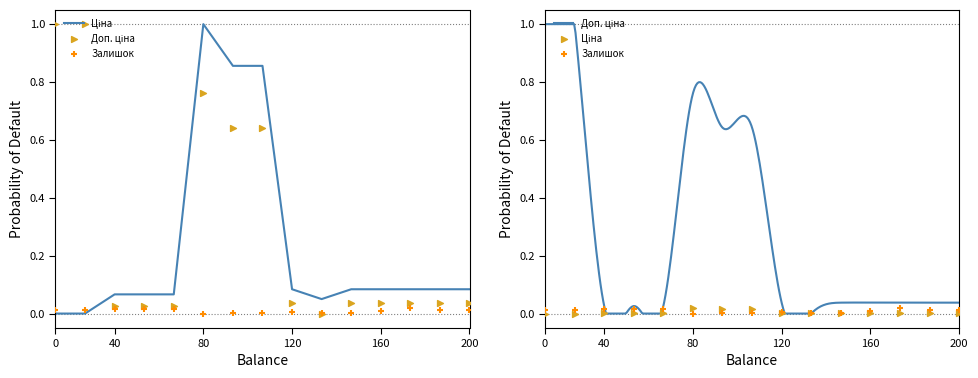

Is the value of Ціна at 276092107 greater than the value of Доп. ціна at 276092105?

No